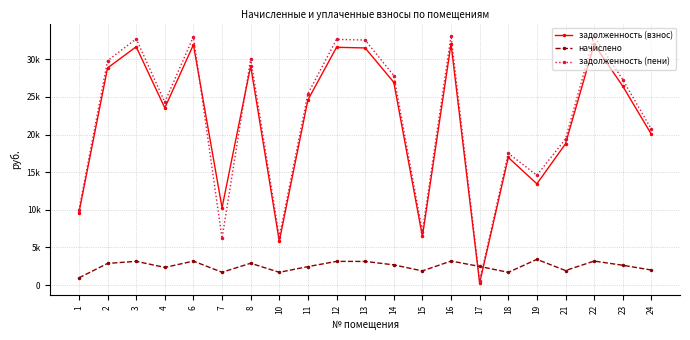

The value of задолженность (пени) at 19 is 6625.4. True or false?

False